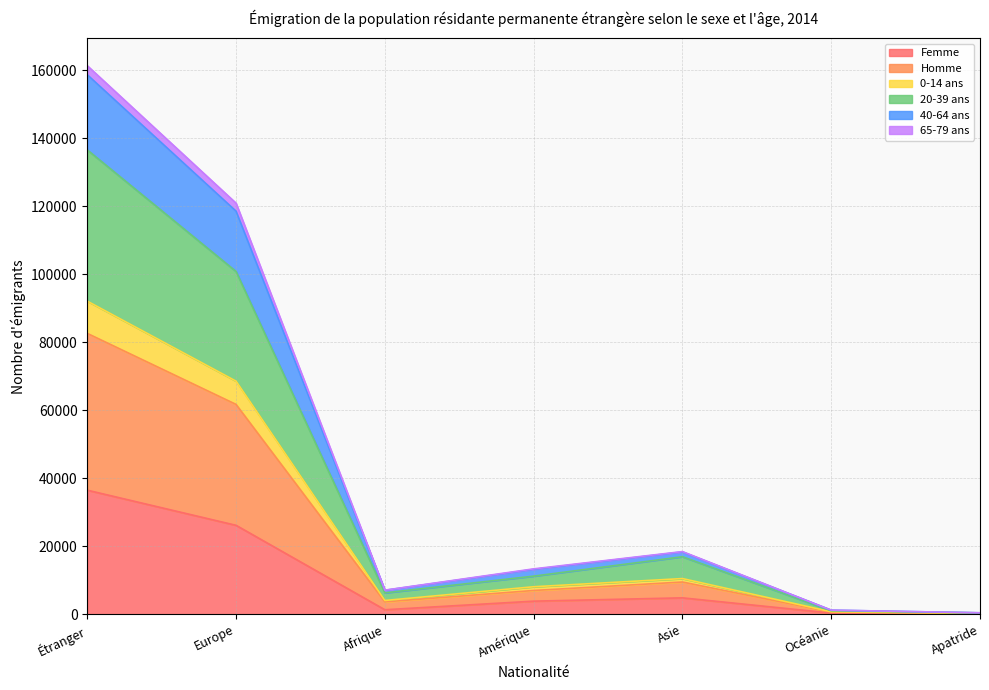

At which label does Femme reach its peak?

Étranger